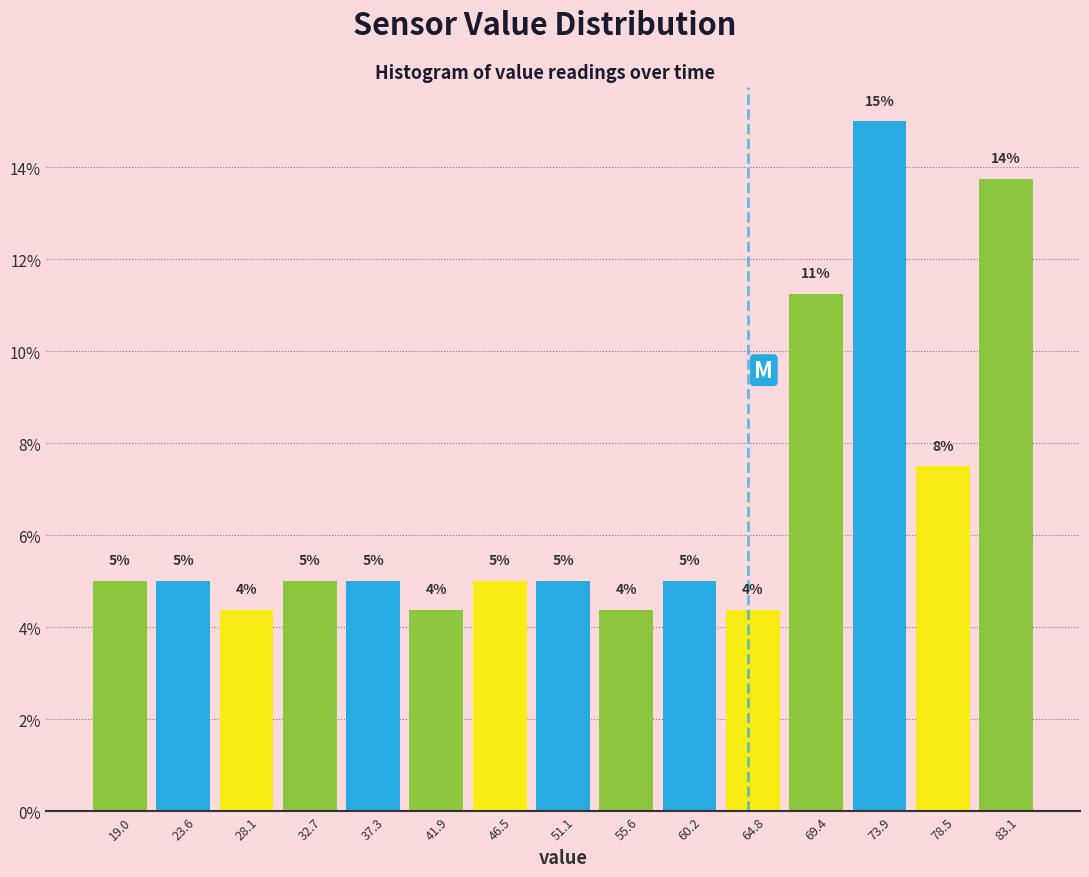

Over which range of the x-axis is the bar tallest?

71.5 to 76.0